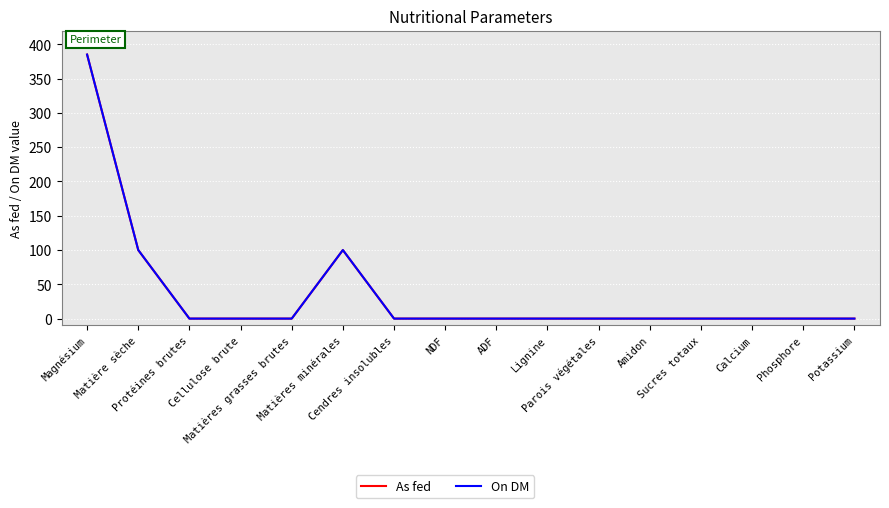

The value of On DM at Sucres totaux is 0.0. True or false?

True